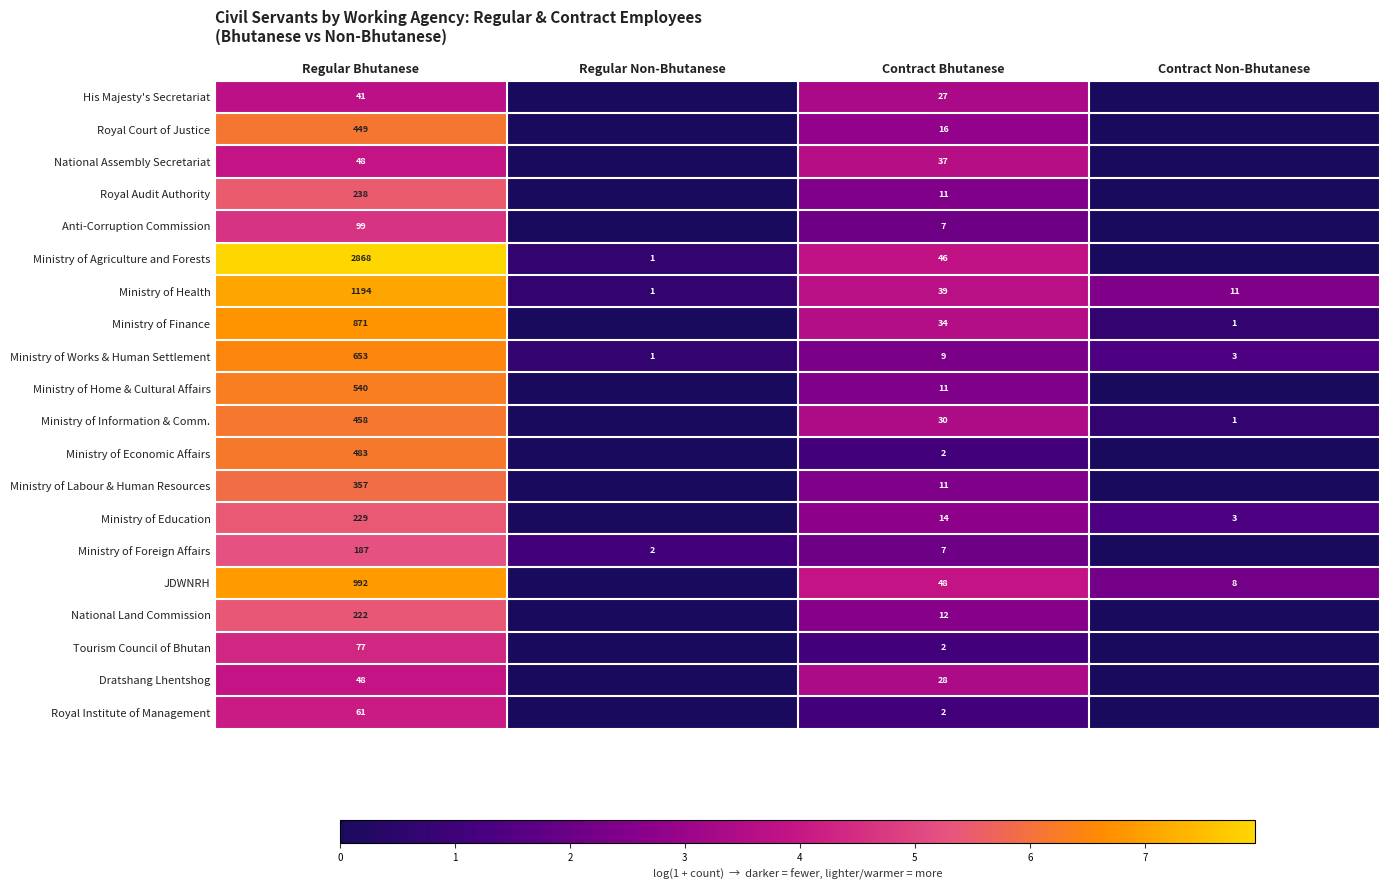

At which category does the chart reach its minimum across all series?

Regular Non-Bhutanese